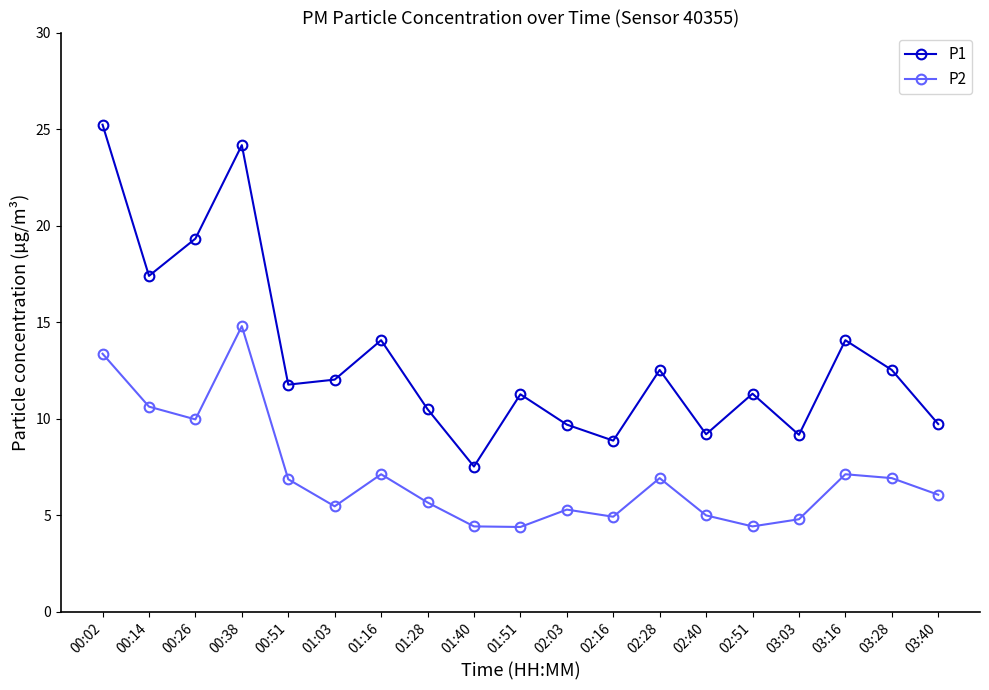

The P1 series shows 9.2 at 03:03. True or false?

True